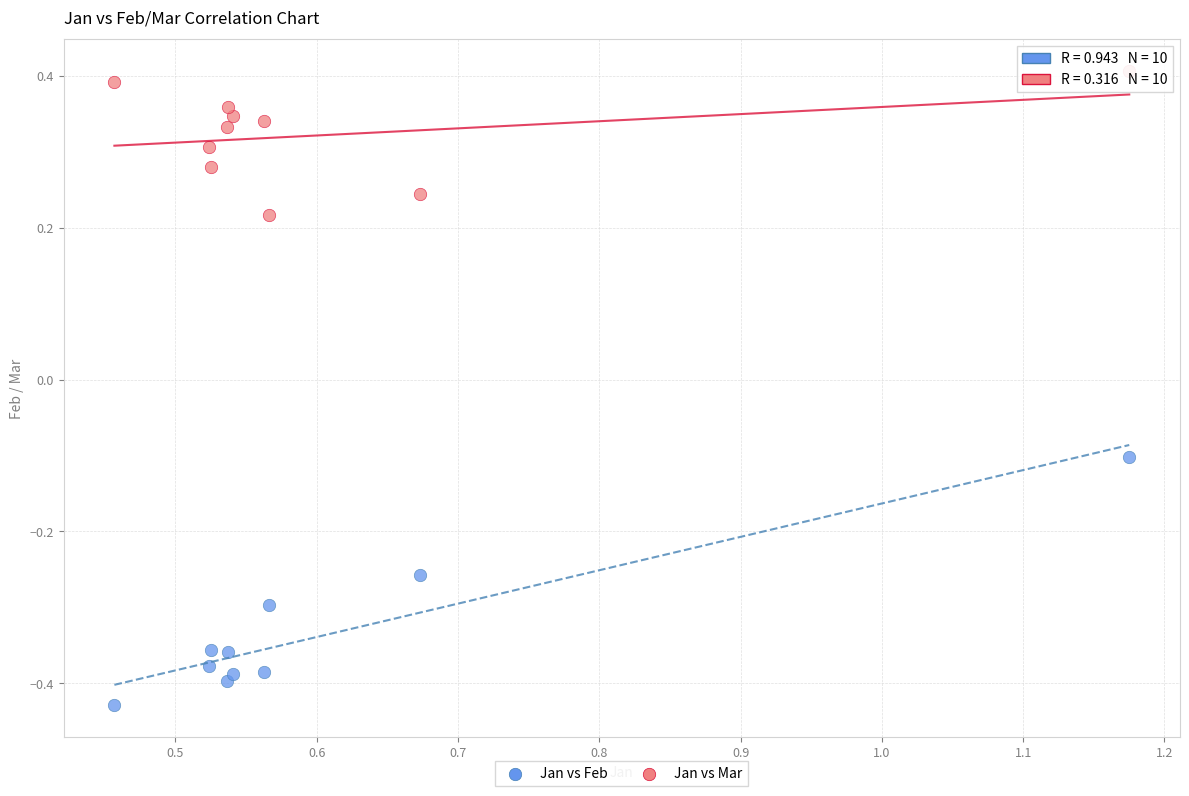

What is the X range (max minus min) for the scatter plot?

0.7